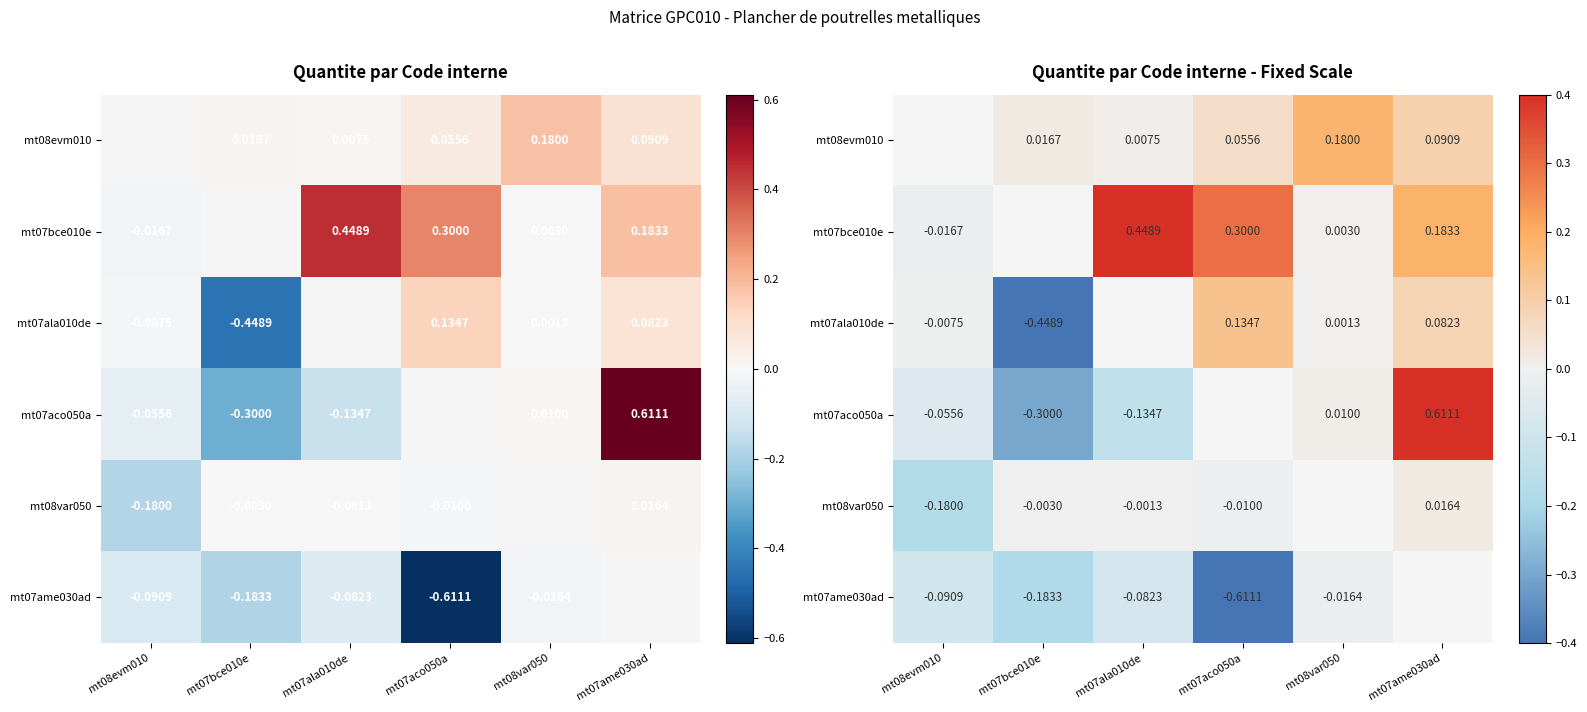

How many data points does each series have?

6